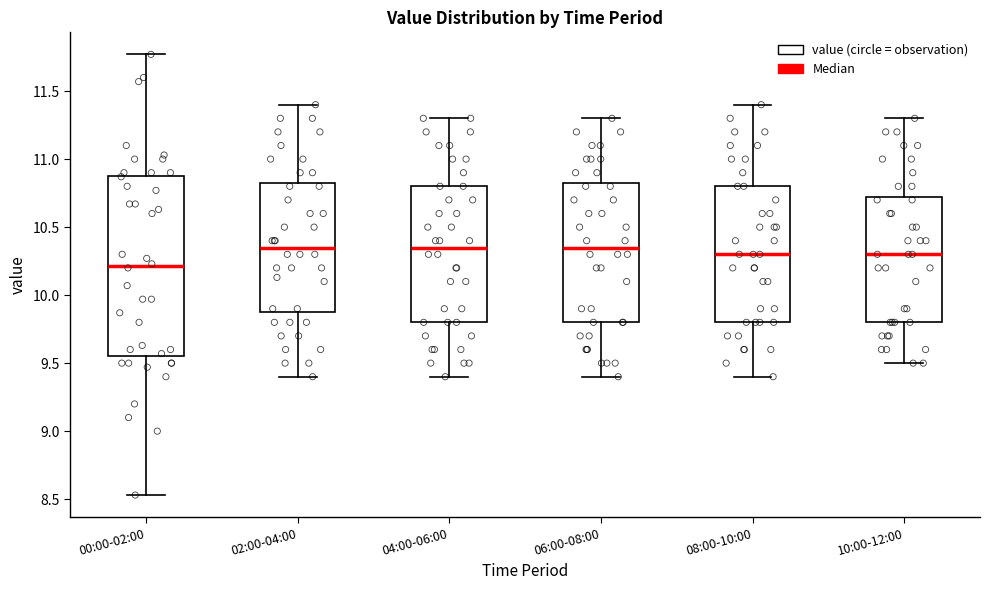

Reading left to right, transcribe this box plot: for each box, give where its median line is, the range the box spans, and where its two whiskers end, as read against the y-axis. The values are not printed on the chart, so give them approximately, as read against the axis.

00:00-02:00: median 10.20, box 9.55 to 10.90, whiskers 8.55 to 11.75
02:00-04:00: median 10.35, box 9.90 to 10.85, whiskers 9.40 to 11.40
04:00-06:00: median 10.35, box 9.80 to 10.80, whiskers 9.40 to 11.30
06:00-08:00: median 10.35, box 9.80 to 10.85, whiskers 9.40 to 11.30
08:00-10:00: median 10.30, box 9.80 to 10.80, whiskers 9.40 to 11.40
10:00-12:00: median 10.30, box 9.80 to 10.75, whiskers 9.50 to 11.30